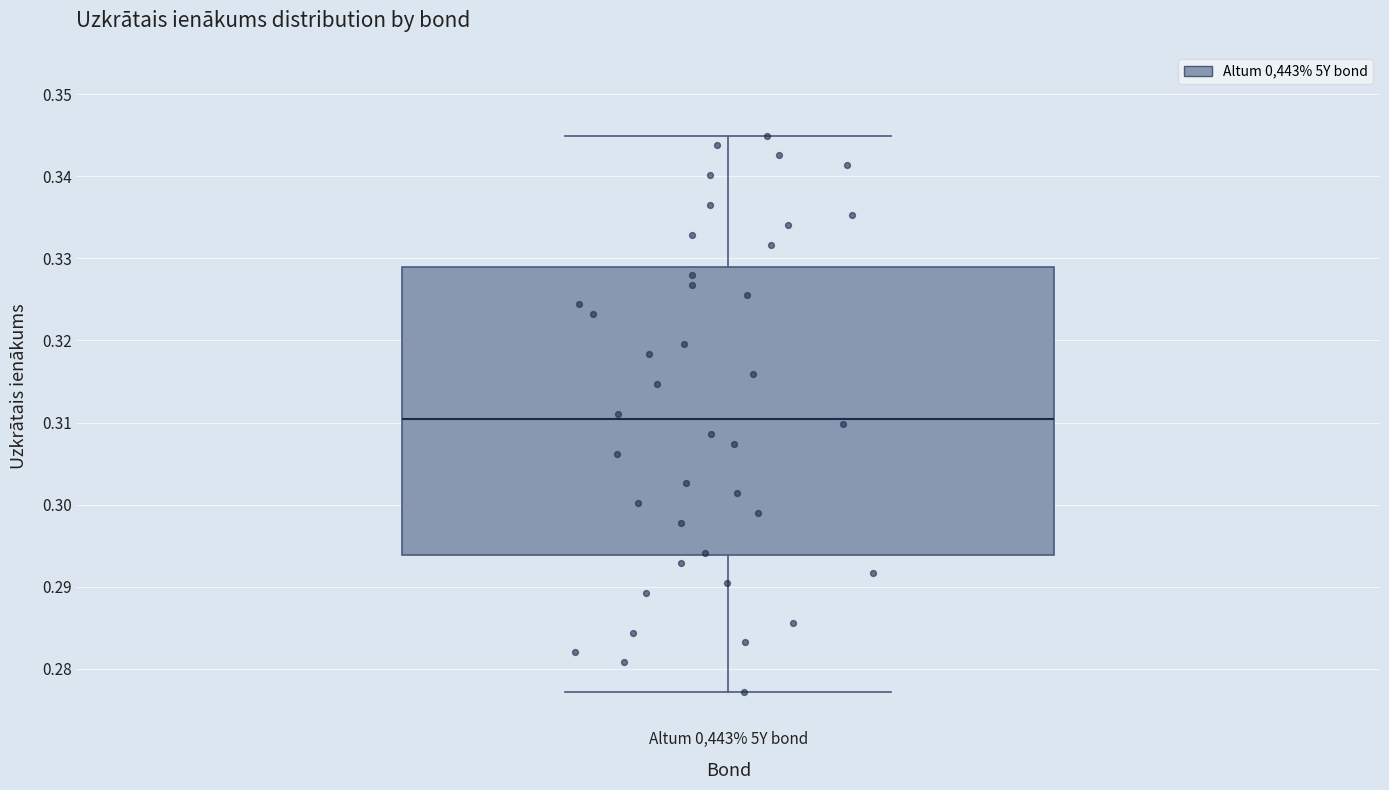

Read this box plot against the y-axis: the position of the median line, the range covered by the box, and the ends of both whiskers. The values are not printed on the chart, so give them approximately, as read against the axis.

median 0.310, box 0.294 to 0.329, whiskers 0.277 to 0.345